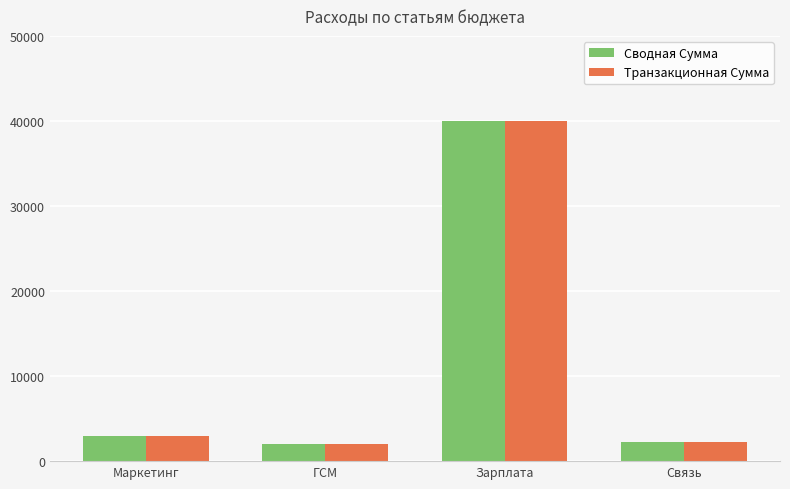

What is the total value across all series at Маркетинг?

6000